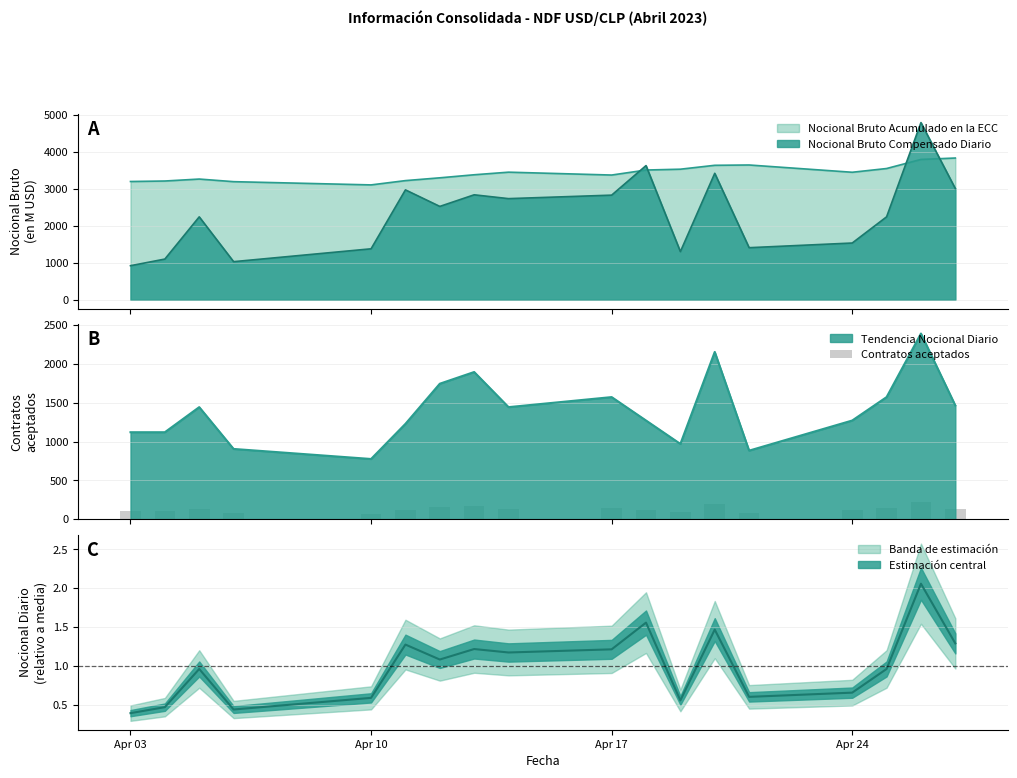

Reading left to right, list all the values displayed in this chart.

104	104	134	84	72	114	162	176	134	146	118	90	200	82	118	146	222	136